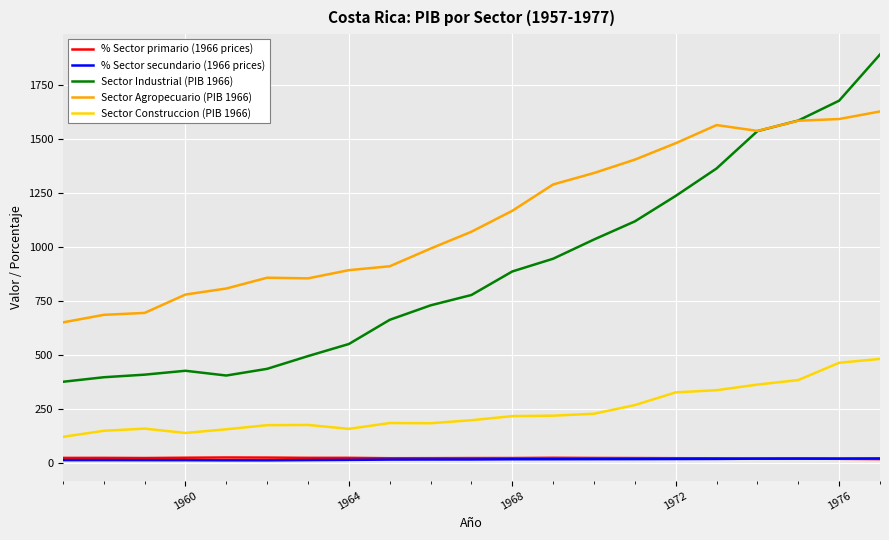

Which series has the largest total across all categories?

Sector Agropecuario (PIB 1966)